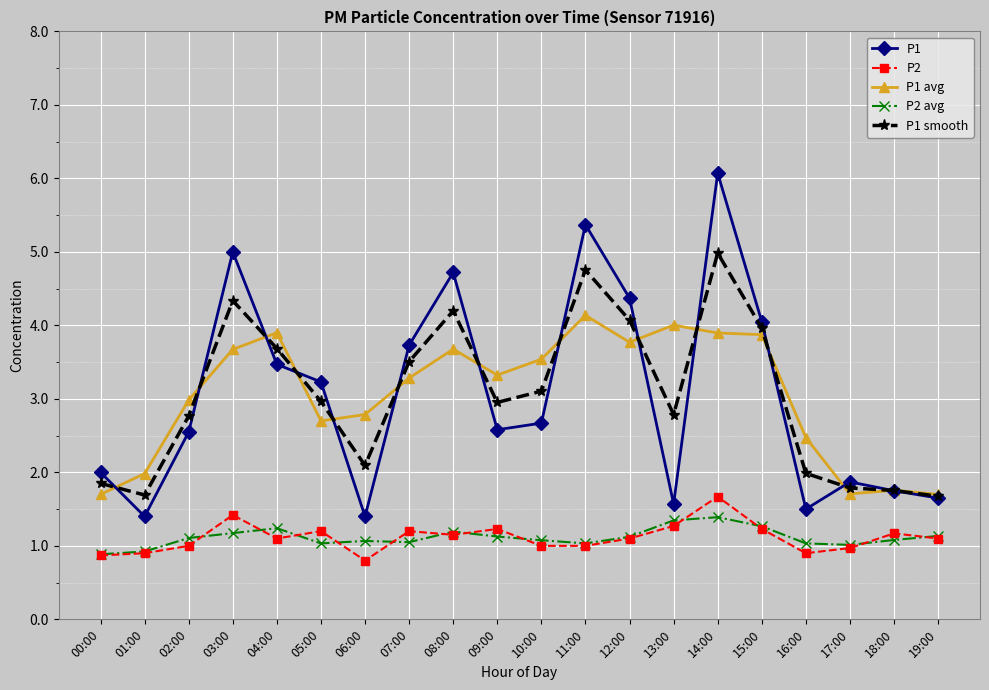

Which category has the lowest value in the P2 series?

06:00